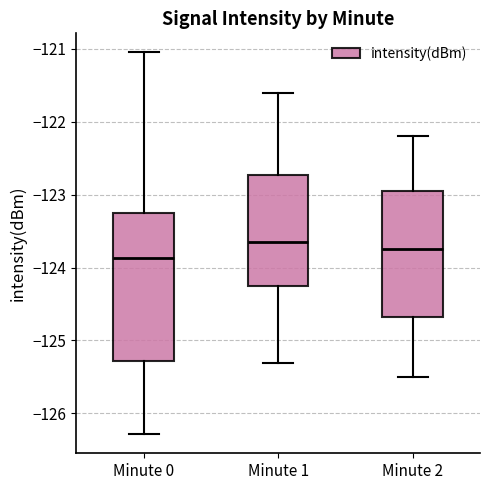

Where does the upper whisker of the box for Minute 1 end on the y-axis? The values are not printed on the chart, so give them approximately, as read against the axis.

-121.6